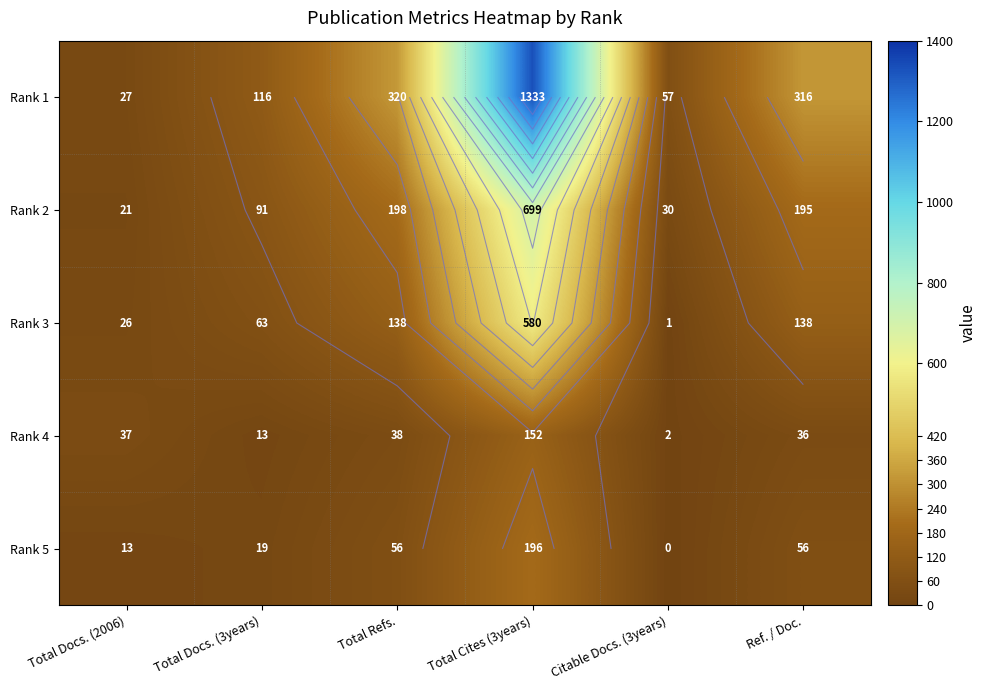

What is the total value across all series at Ref. / Doc.?

741